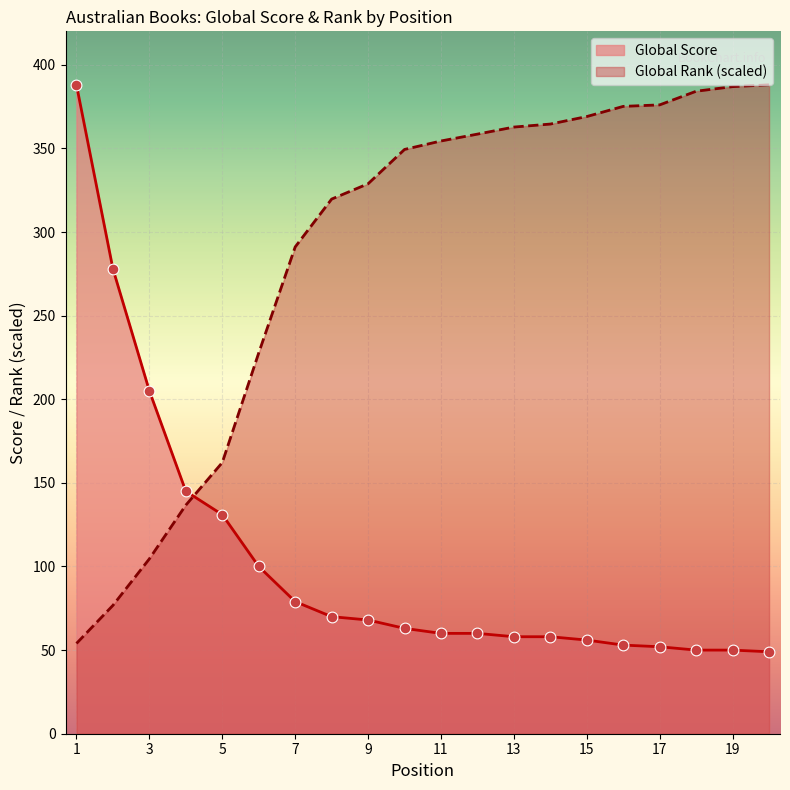

Which series has the largest Y range (max minus min)?

Global Score